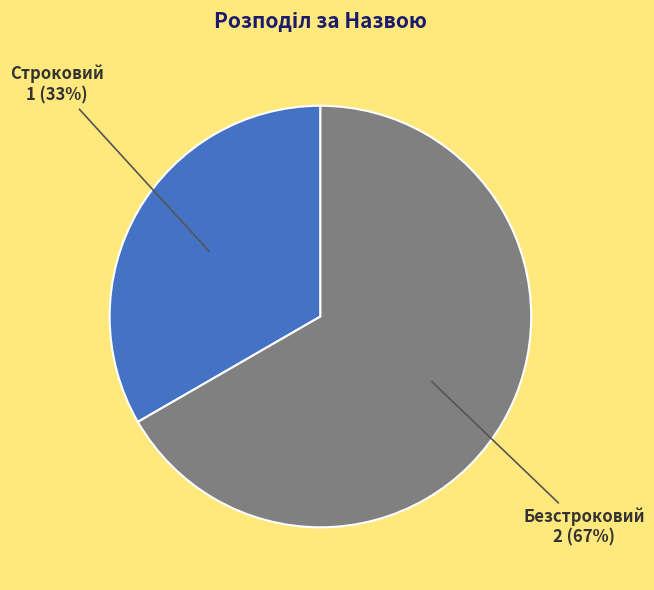

Is the sum of Строковий and Безстроковий greater than half?

Yes